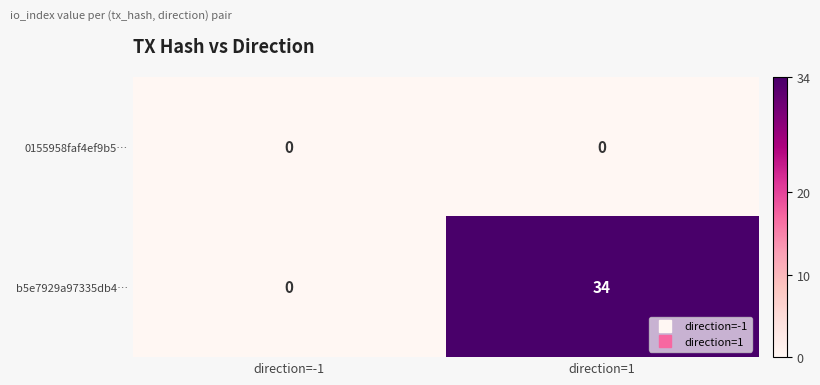

What is the greatest value displayed?

34